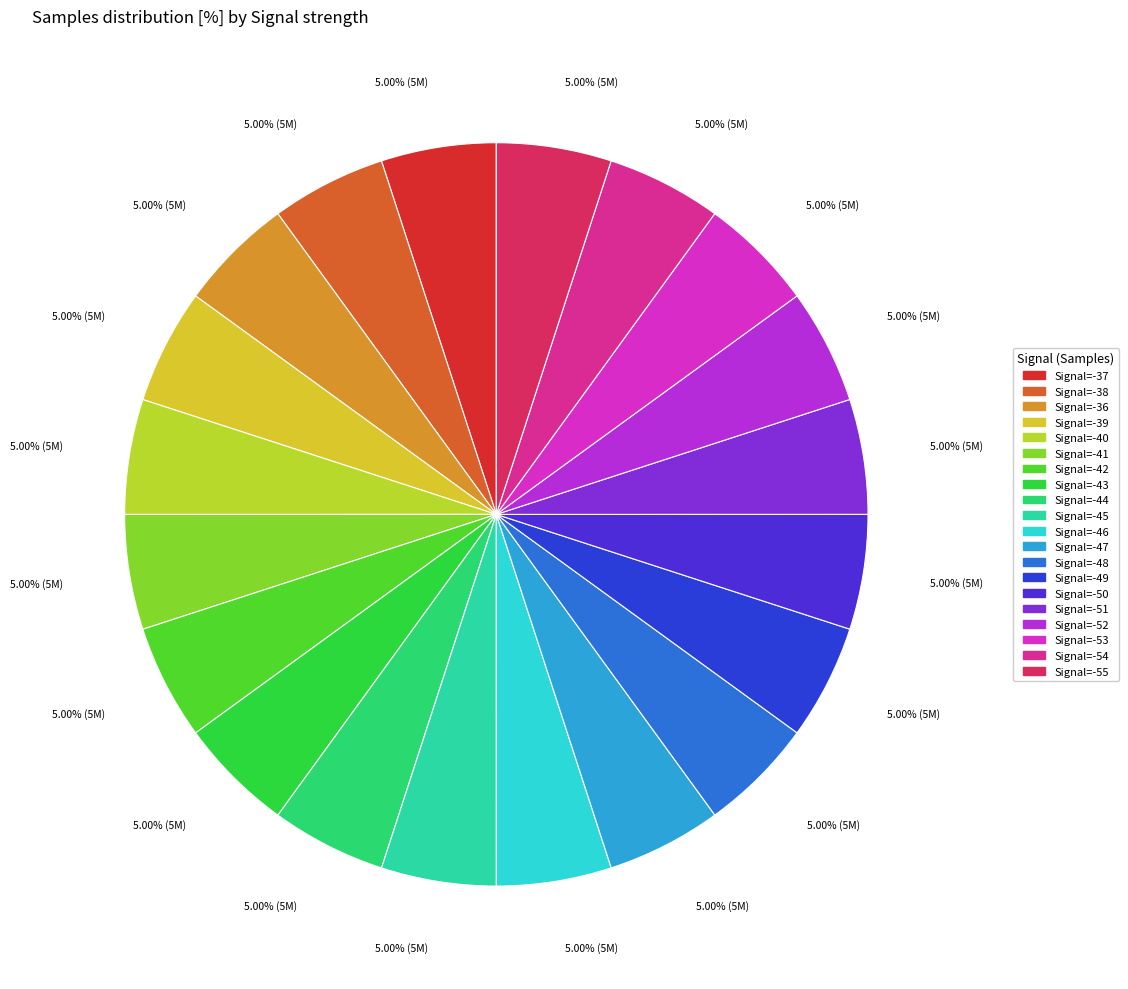

Is Signal=-55 the majority of the pie?

No